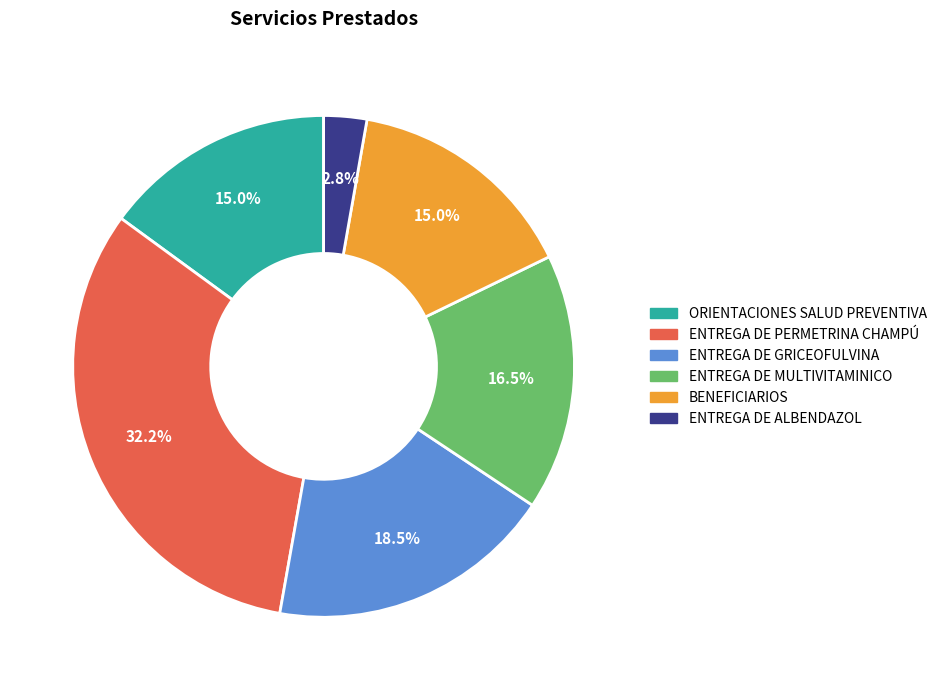

Which slice is the largest?

ENTREGA DE PERMETRINA CHAMPÚ